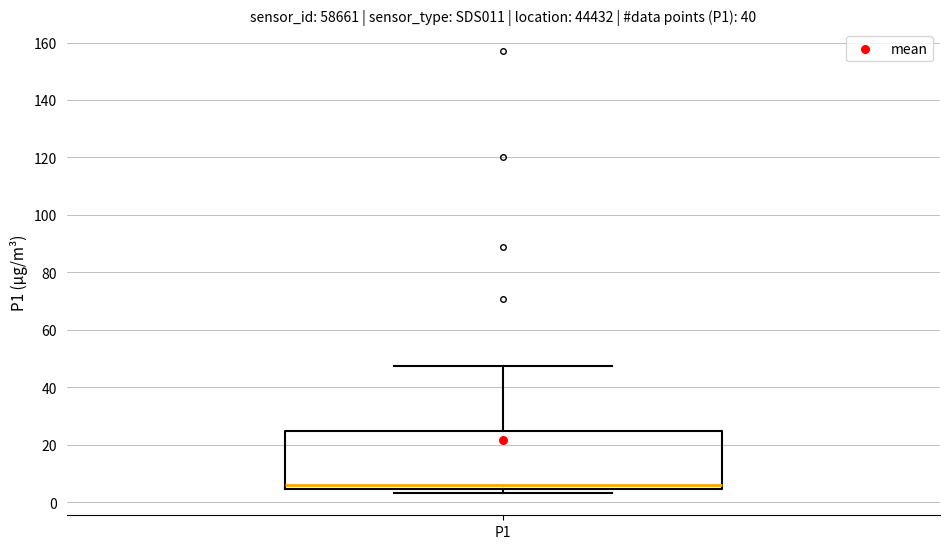

Where is the upper edge of the box for P1 on the y-axis? The values are not printed on the chart, so give them approximately, as read against the axis.

24